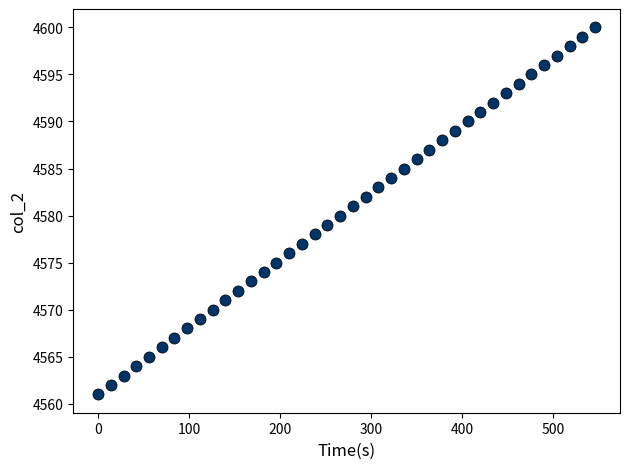

What is the range of Y values (max minus min)?

39